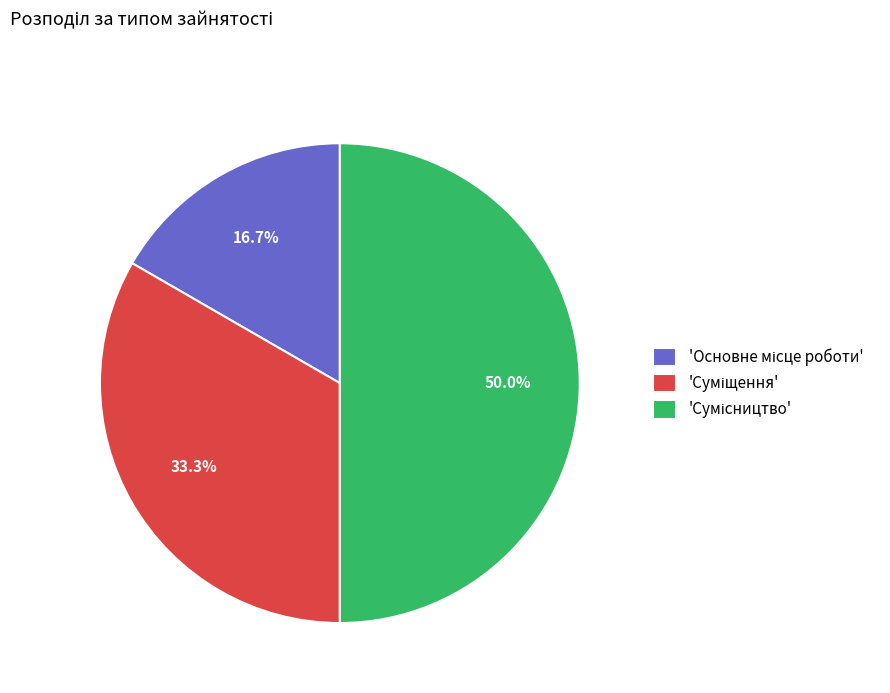

Is there a majority slice in this chart?

No